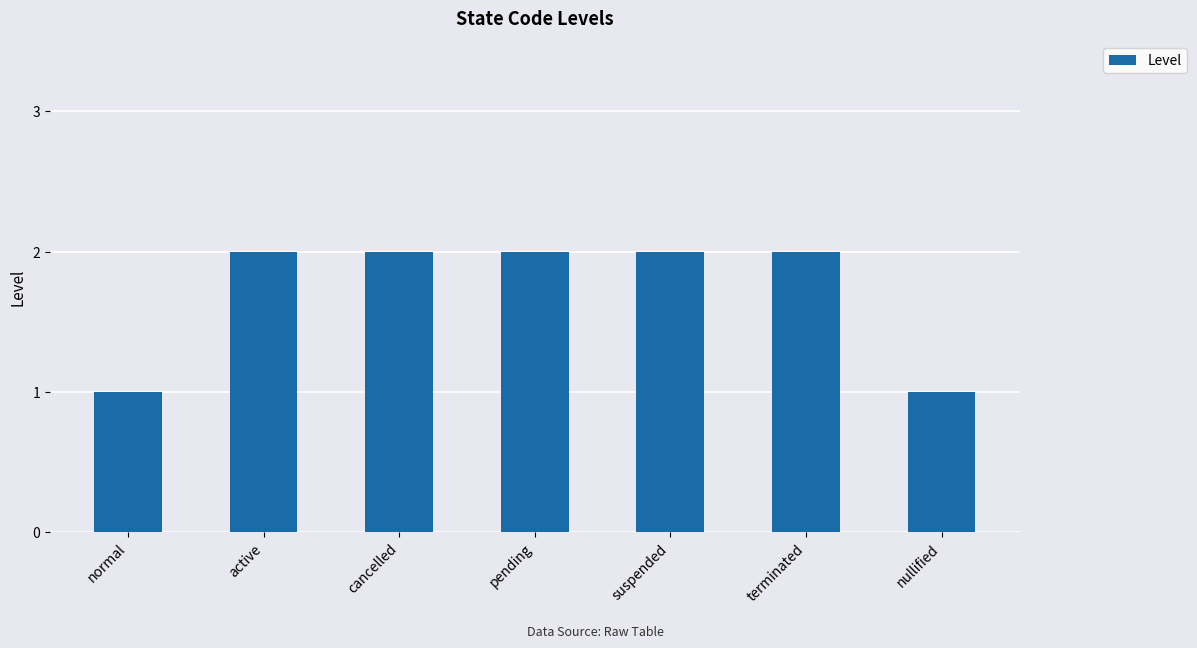

What is the ratio of the value at suspended to the value at normal?

2.0